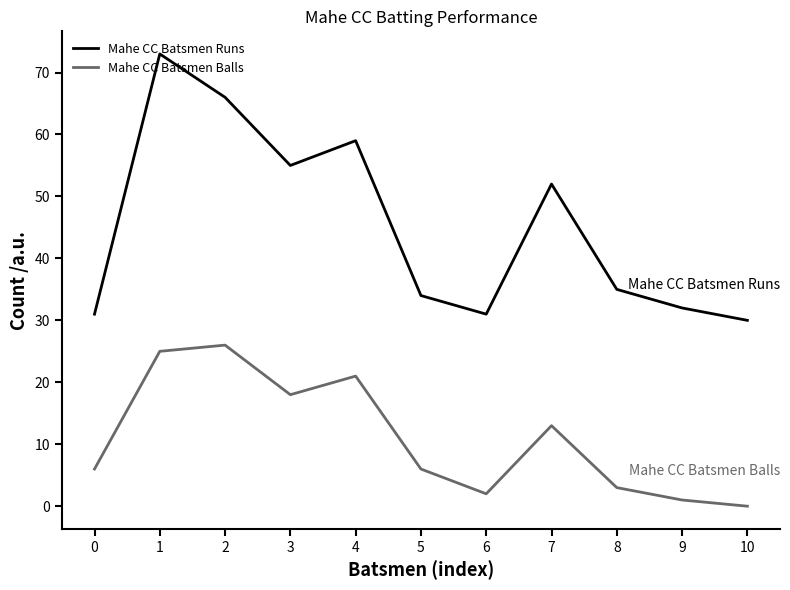

How many lines are shown in the chart?

2